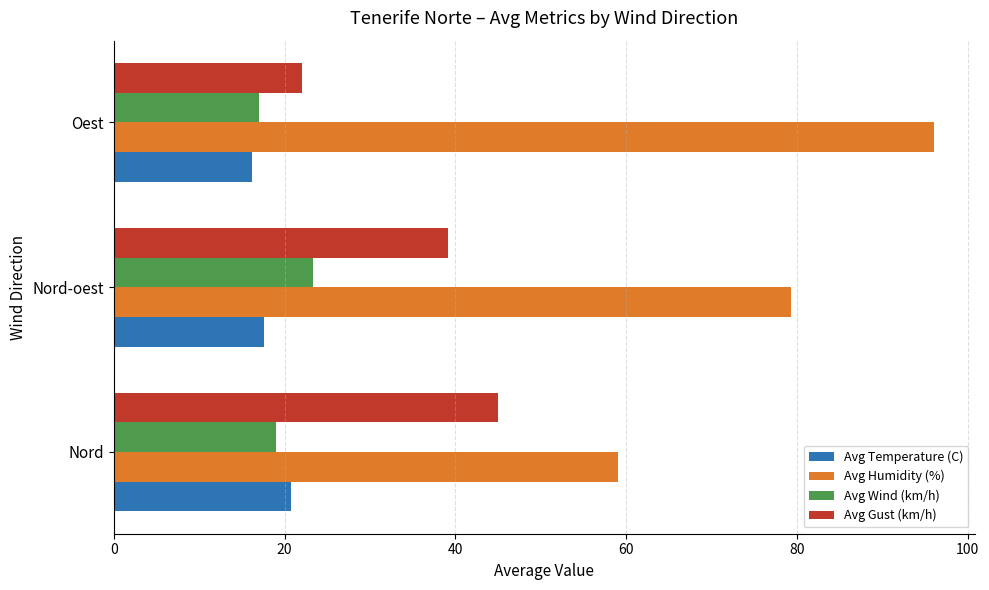

Which series has the largest total across all categories?

Avg Humidity (%)